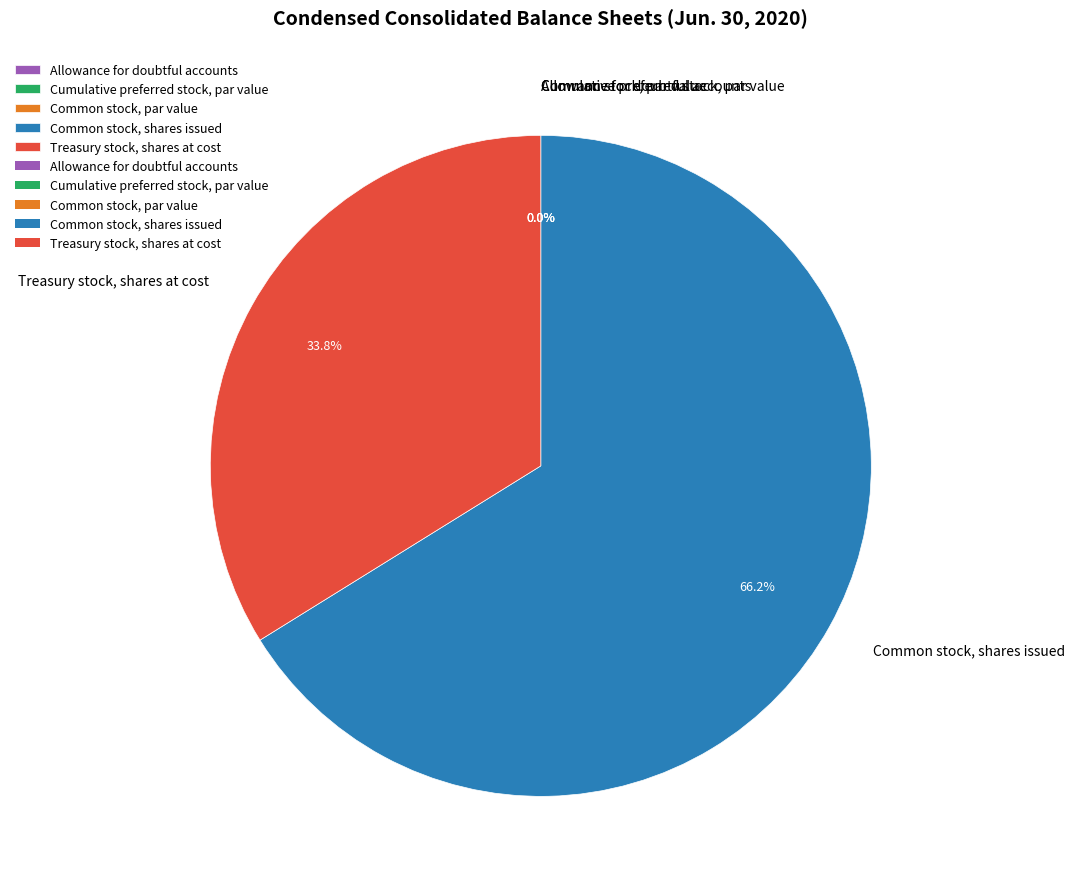

Which slice is the largest?

Common stock, shares issued